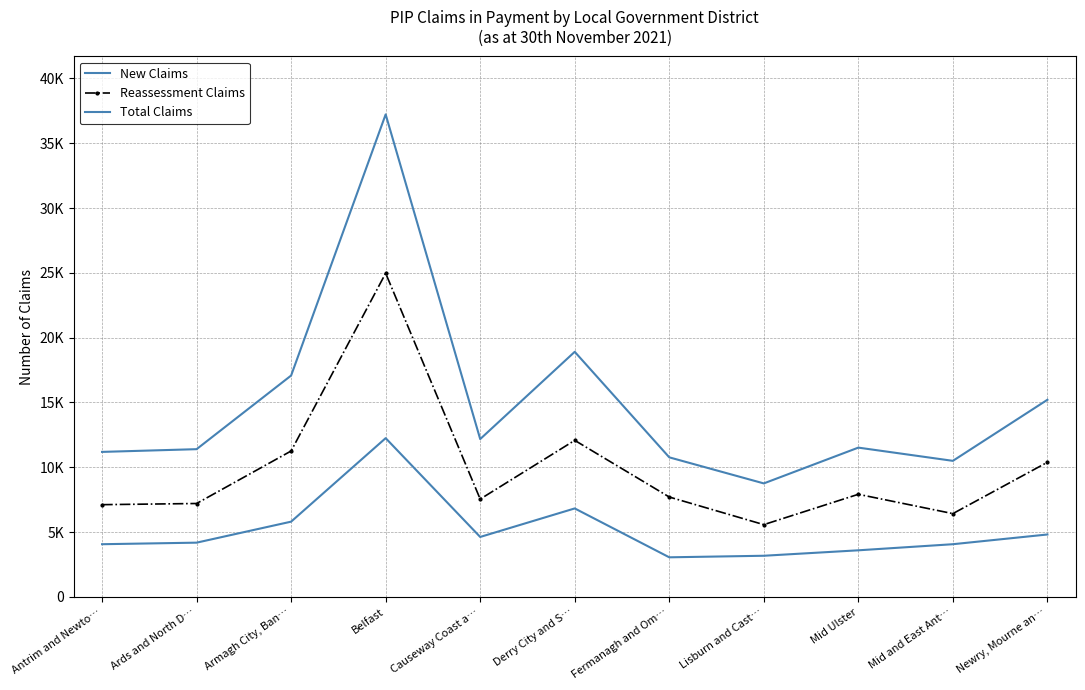

Rank the series by their average value, from lowest to highest.

New Claims, Reassessment Claims, Total Claims